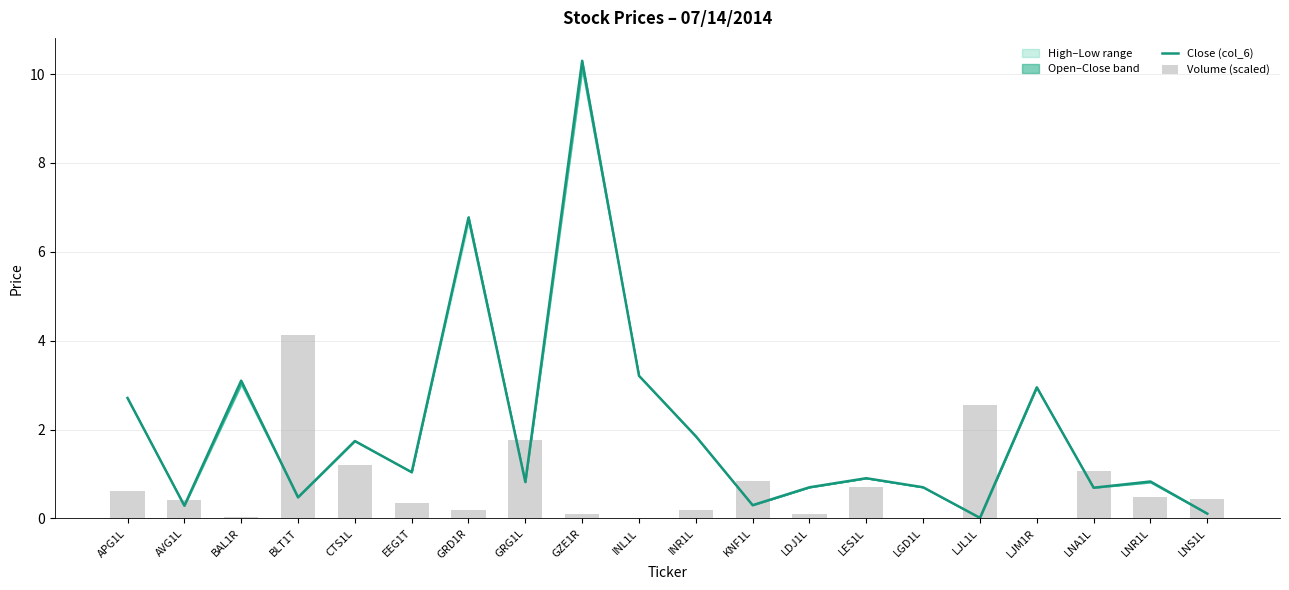

Does the chart contain any negative values?

No